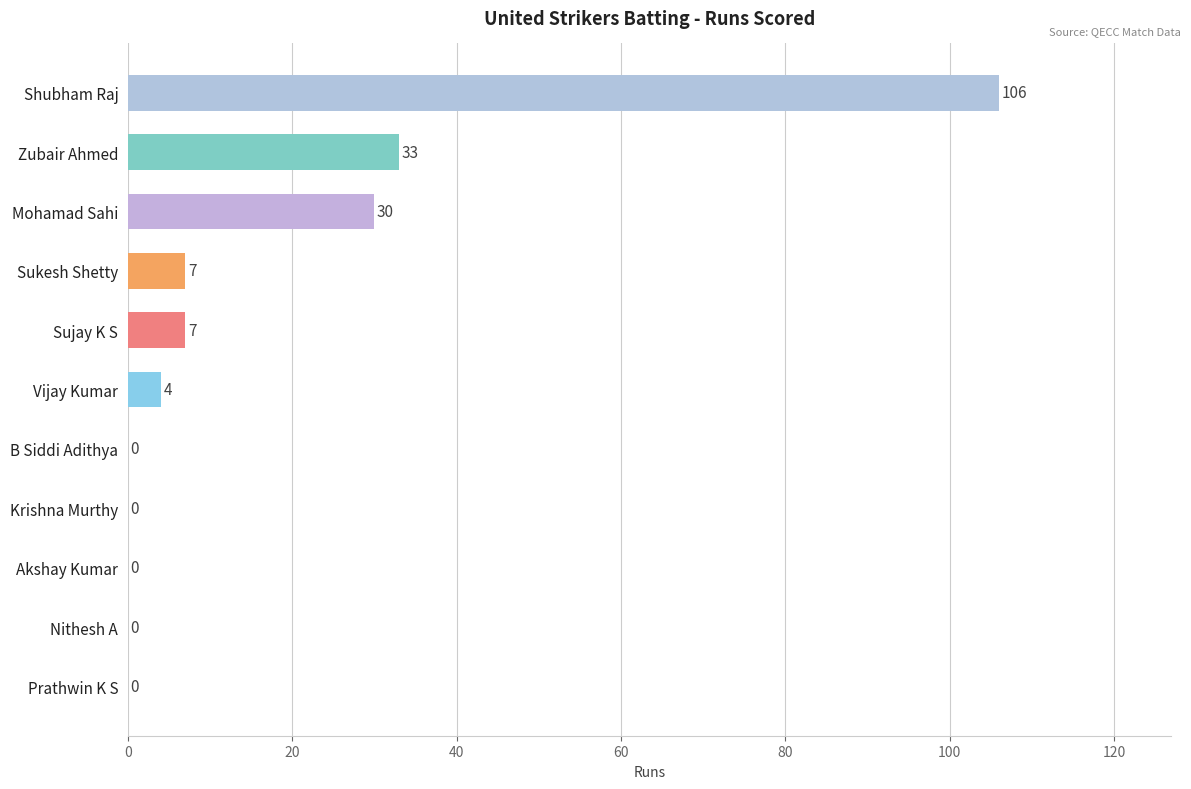

What is the average value?

17